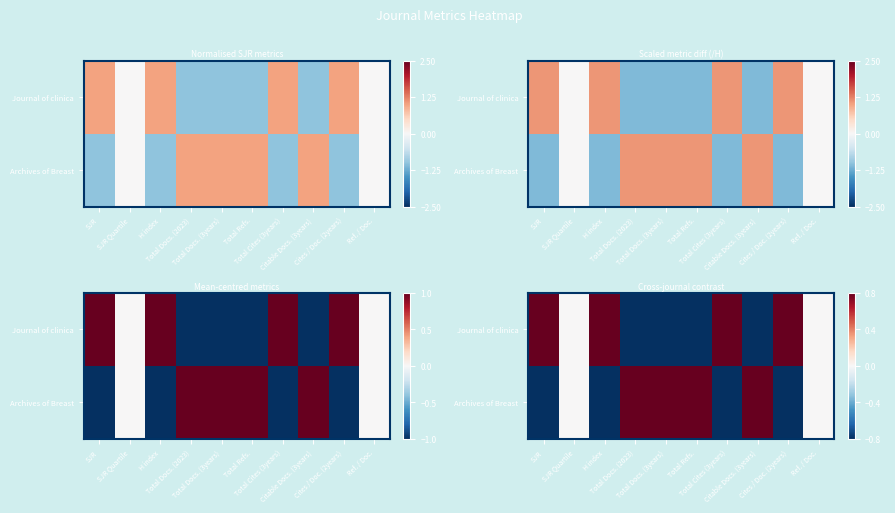

At which label is Journal of clinica closest to 0?

SJR Quartile